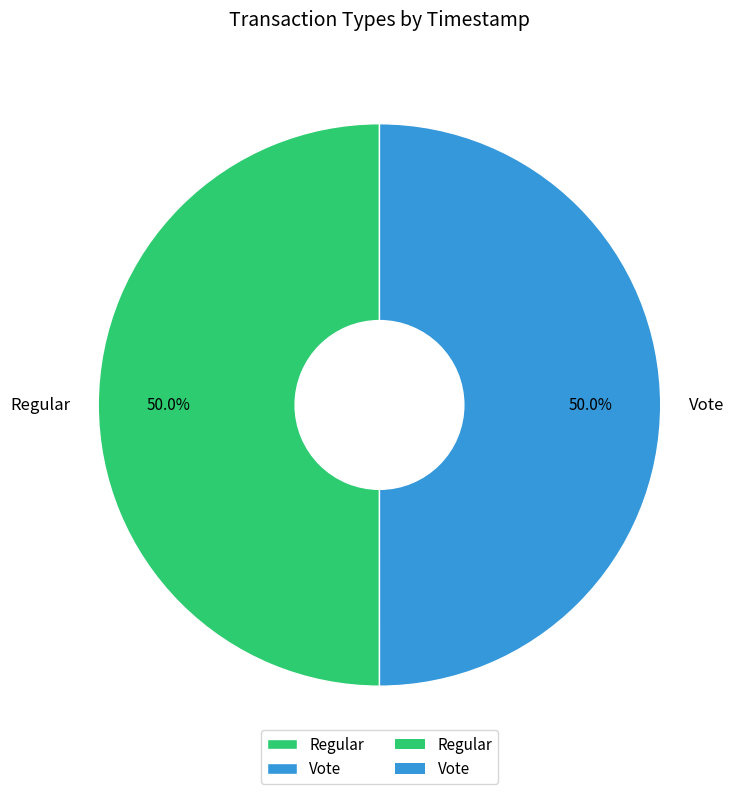

How much of the chart is everything except Vote?

50.0%